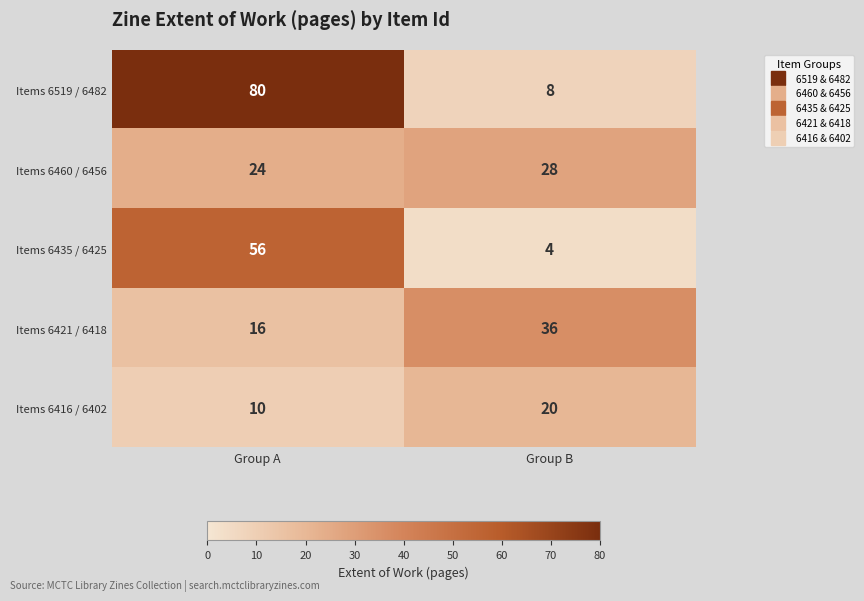

How many values in the Items 6460 / 6456 series are below 28?

1